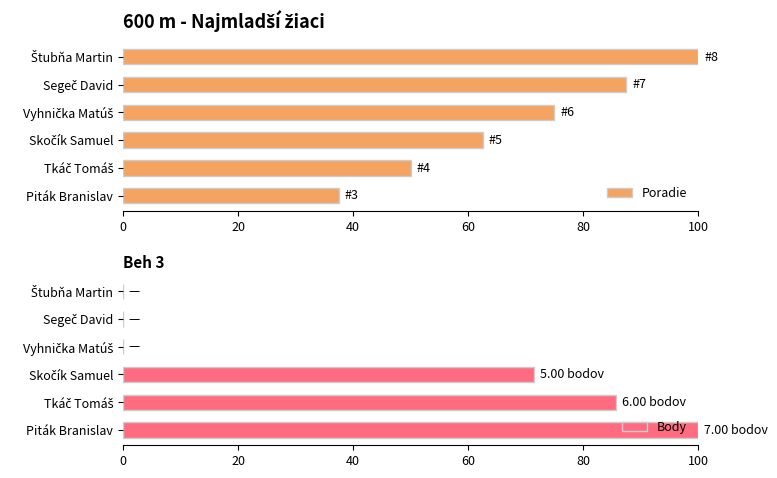

How many groups of bars are there?

6